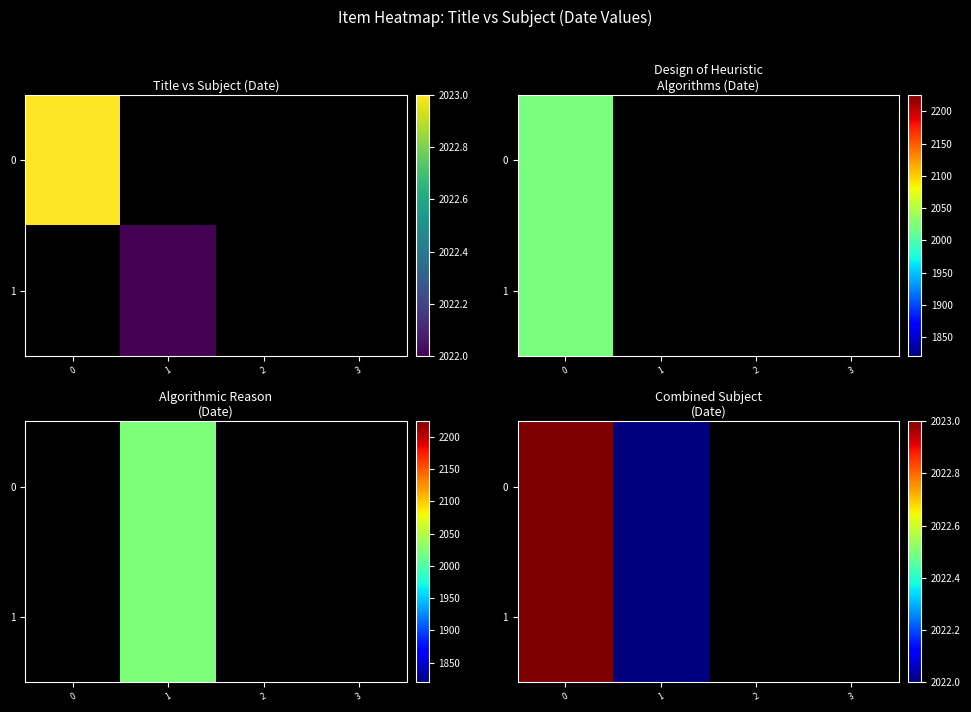

At which label is 0 closest to 2022?

1